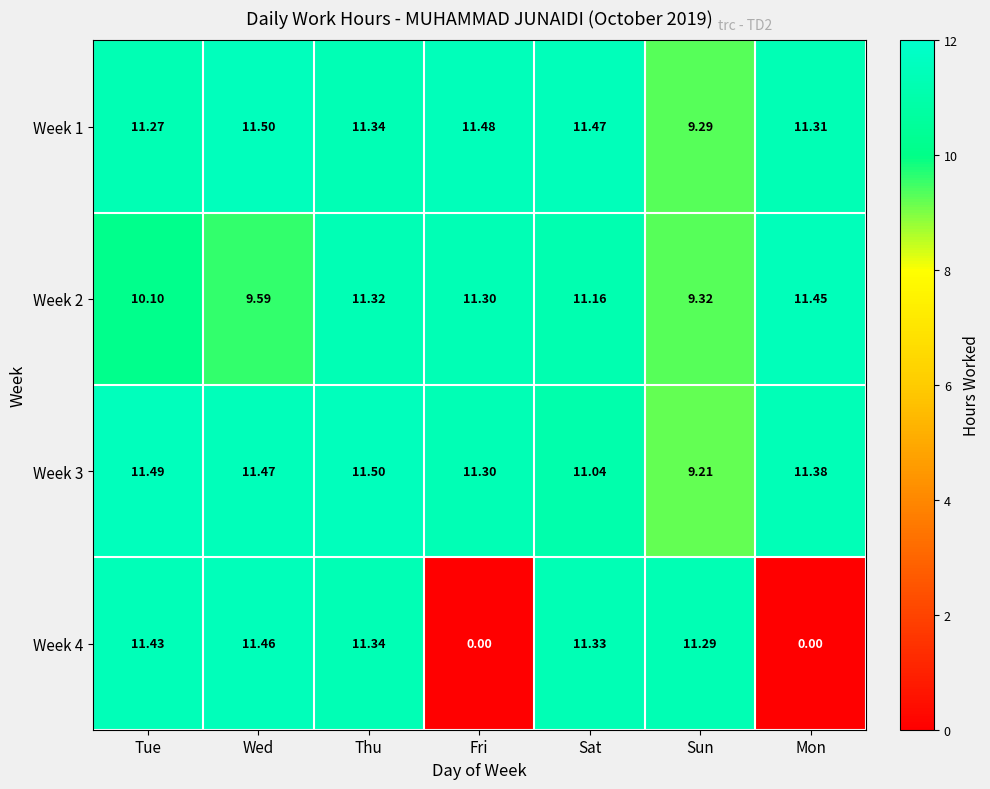

What is the difference between the highest and lowest values at Sat?

0.4